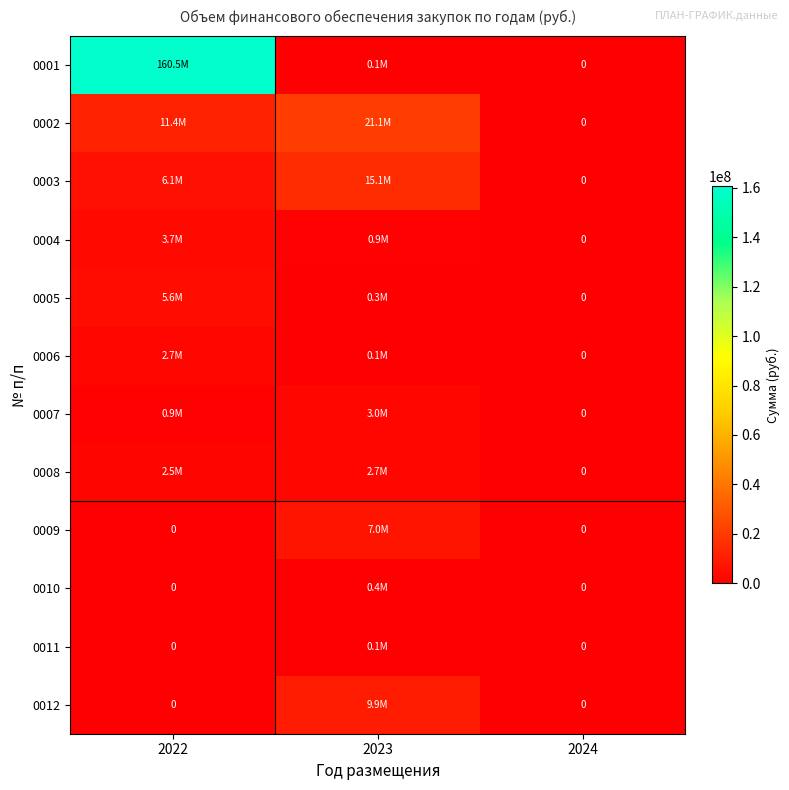

At which category does the chart reach its peak across all series?

2022